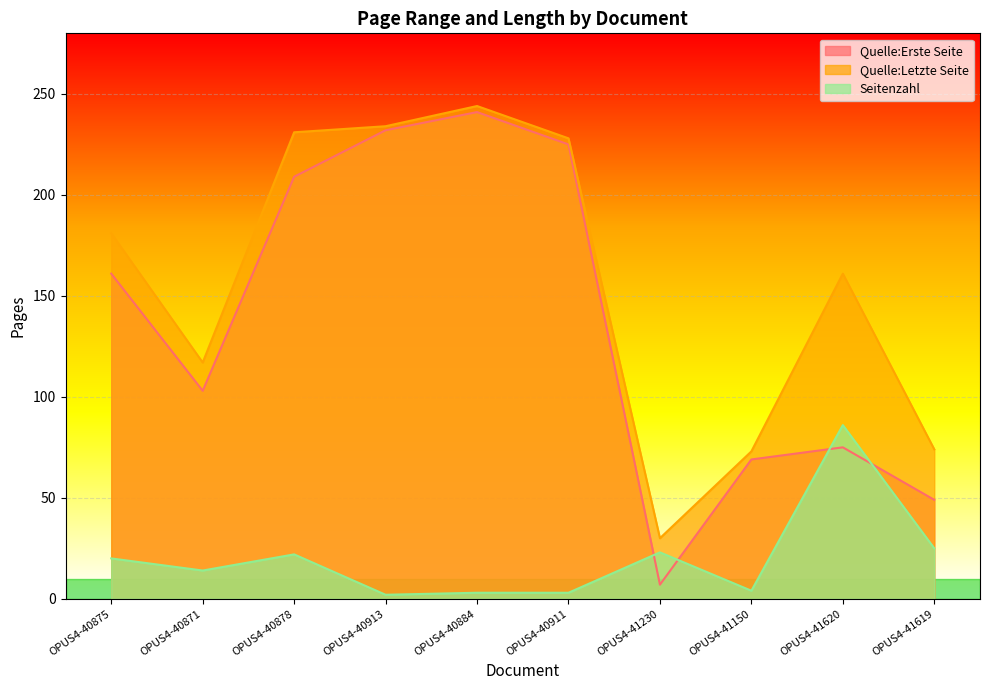

Between OPUS4-40884 and OPUS4-40911, which series saw the biggest shift?

Quelle:Erste Seite